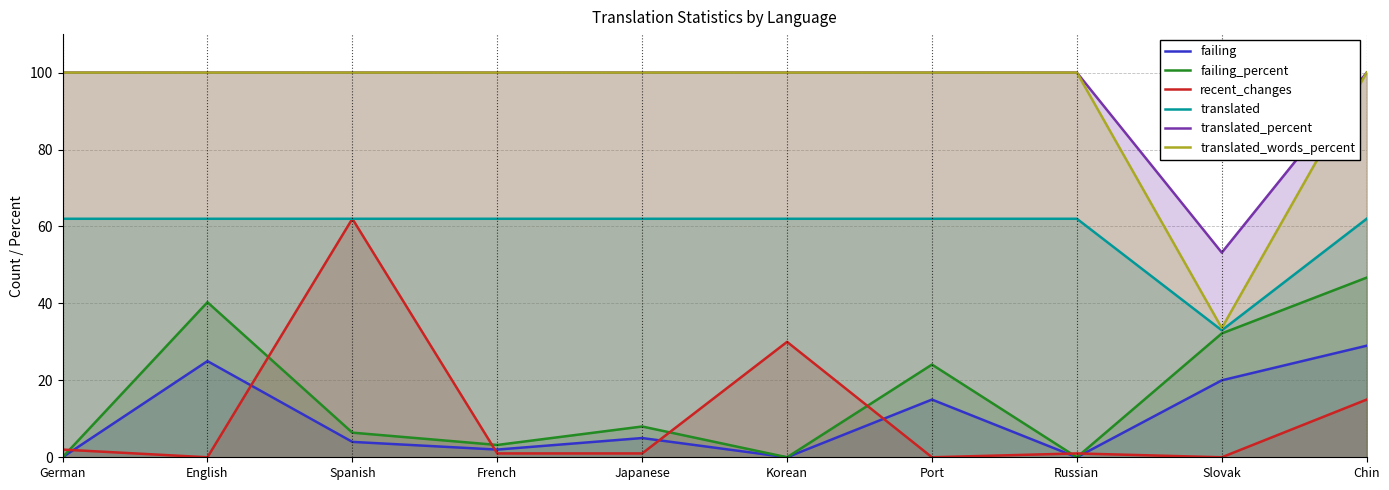

Reading left to right, what are all the values shown in this chart?

failing: 0.0	25.0	4.0	2.0	5.0	0.0	15.0	0.0	20.0	29.0
failing_percent: 0.0	40.3	6.4	3.2	8.0	0.0	24.1	0.0	32.2	46.7
recent_changes: 2.0	0.0	62.0	1.0	1.0	30.0	0.0	1.0	0.0	15.0
translated: 62.0	62.0	62.0	62.0	62.0	62.0	62.0	62.0	33.0	62.0
translated_percent: 100.0	100.0	100.0	100.0	100.0	100.0	100.0	100.0	53.2	100.0
translated_words_percent: 100.0	100.0	100.0	100.0	100.0	100.0	100.0	100.0	33.6	100.0